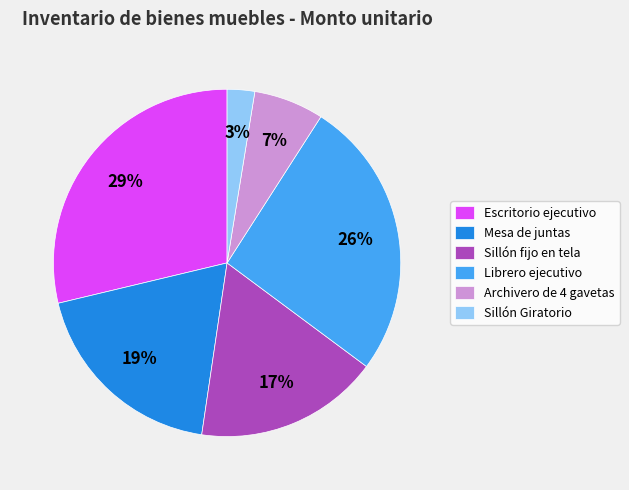

To the nearest percent, what is the average slice percentage?

17%